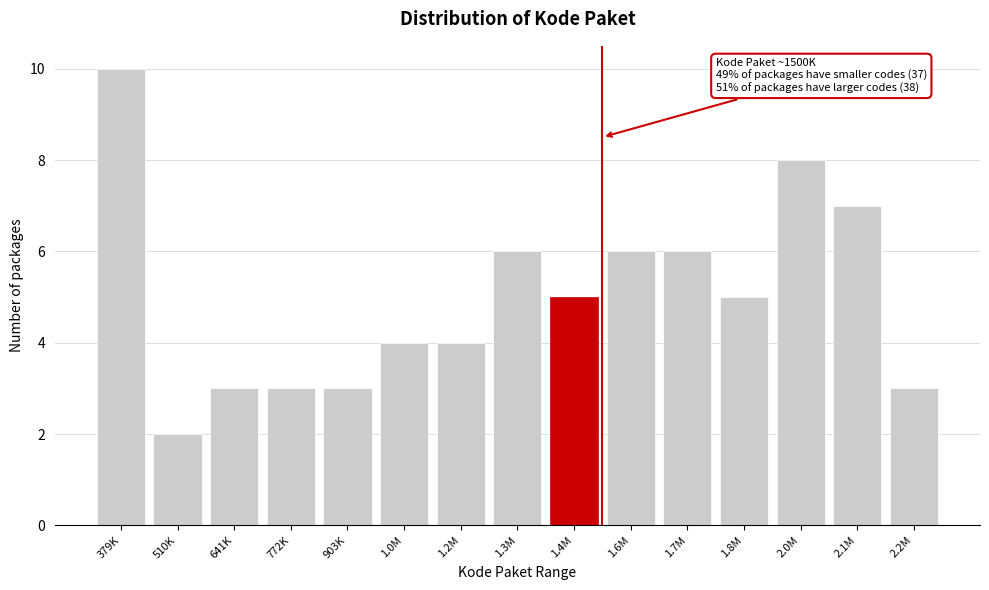

Reading left to right, what are all the values shown in this chart?

10	2	3	3	3	4	4	6	5	6	6	5	8	7	3